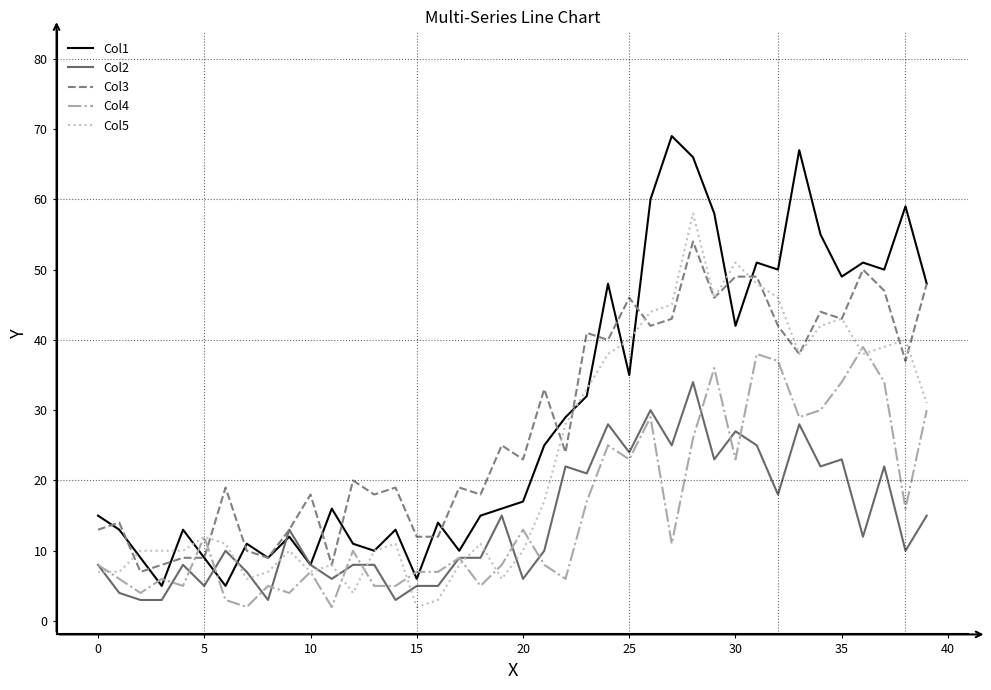

True or false: Col4 has more than 2 points higher than both neighbors.

True